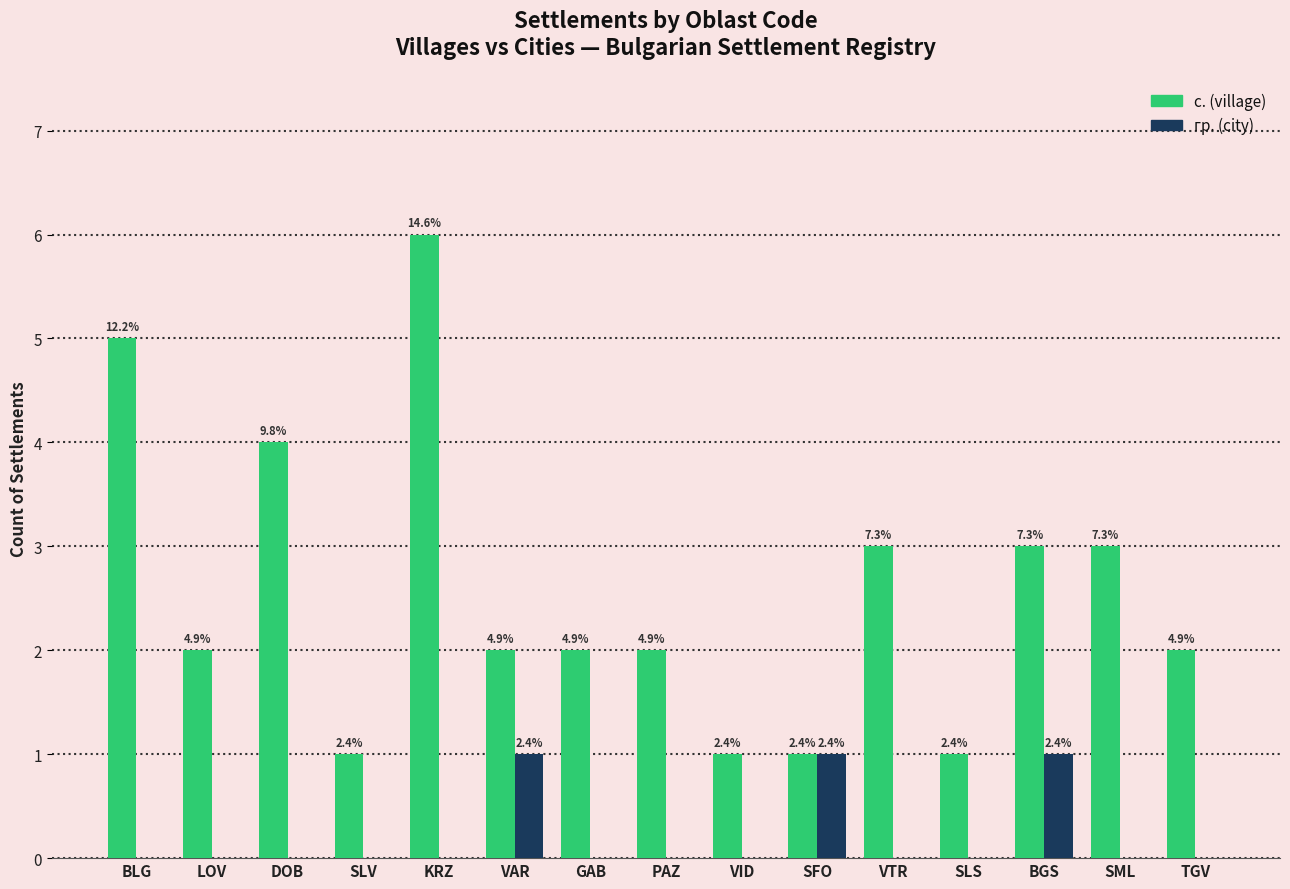

What are all the series names shown in the legend?

с. (village), гр. (city)